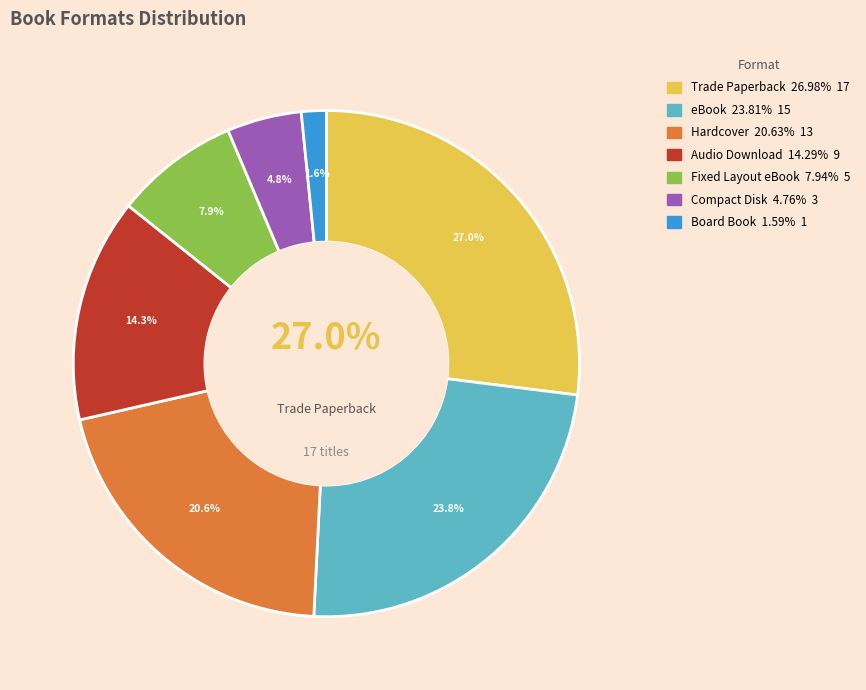

Rank the categories by value from lowest to highest.

Board Book, Compact Disk, Fixed Layout eBook, Audio Download, Hardcover, eBook, Trade Paperback